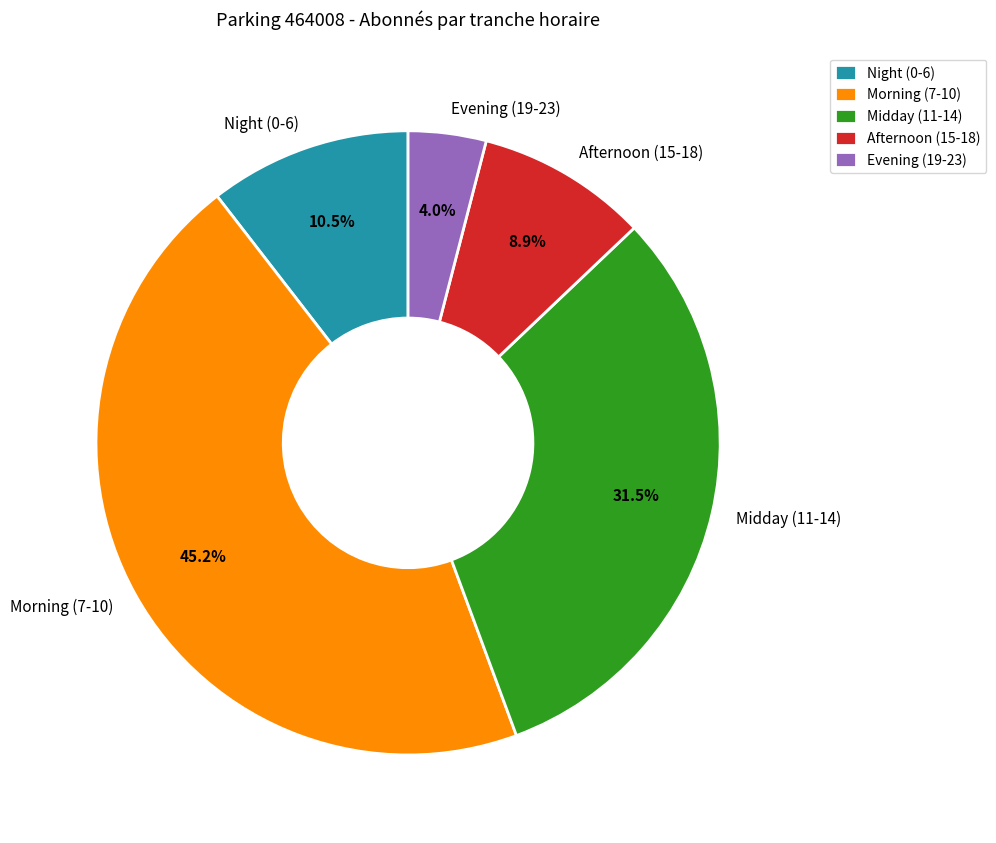

Does Afternoon (15-18) account for over 50% of the chart?

No